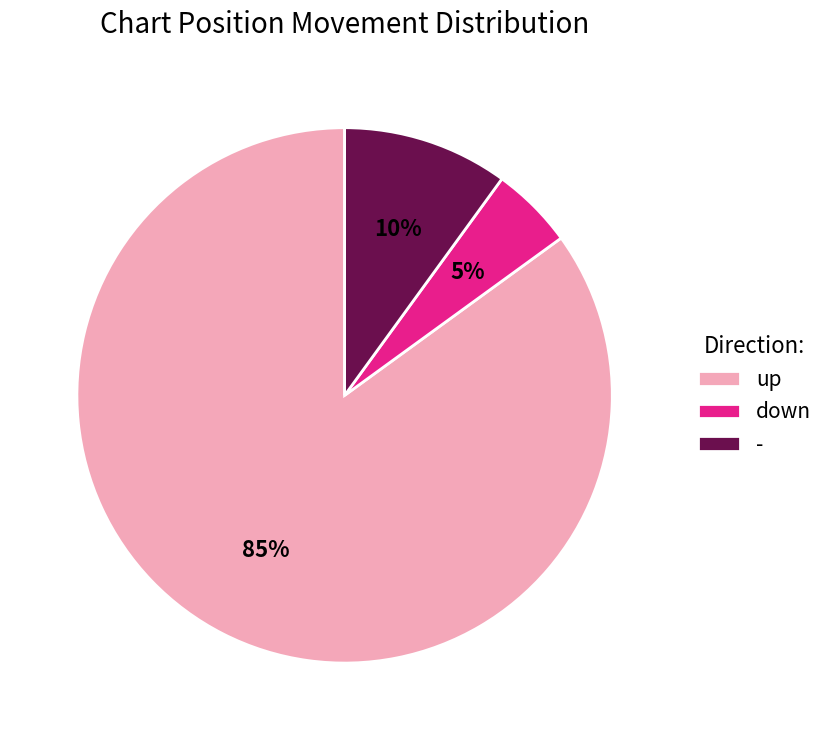

Count the number of slices in the pie.

3